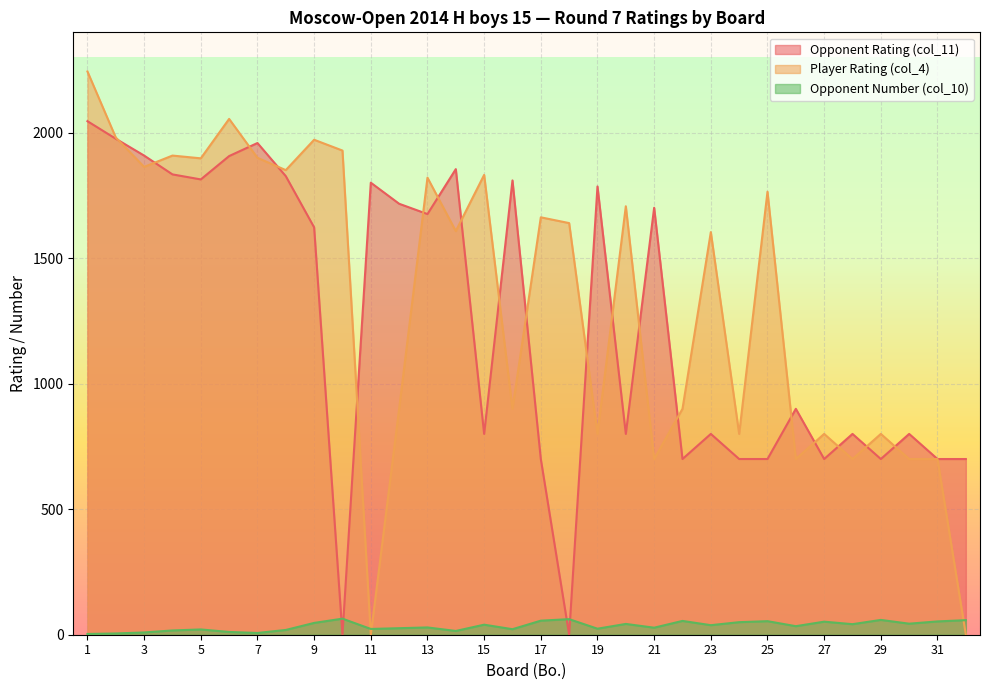

After their last crossing, which series has the higher values: Opponent Number (col_10) or Opponent Rating (col_11)?

Opponent Rating (col_11)